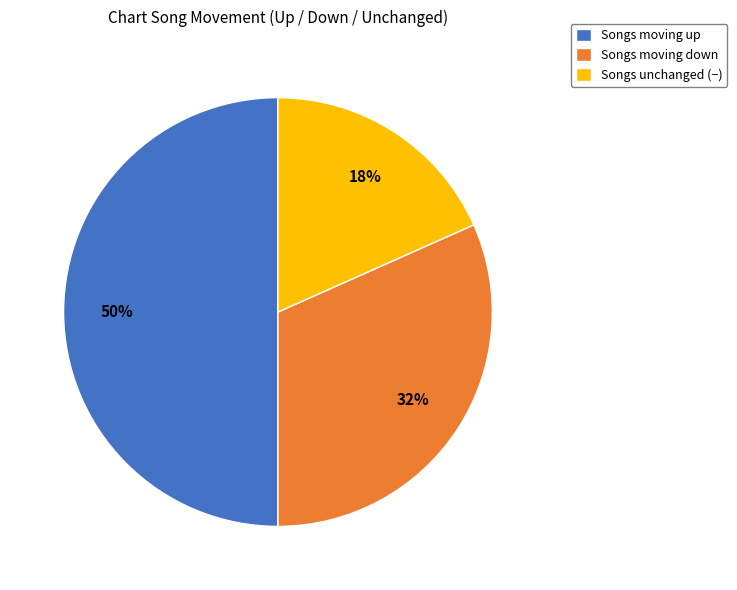

Which category has the biggest portion of the pie?

Songs moving up